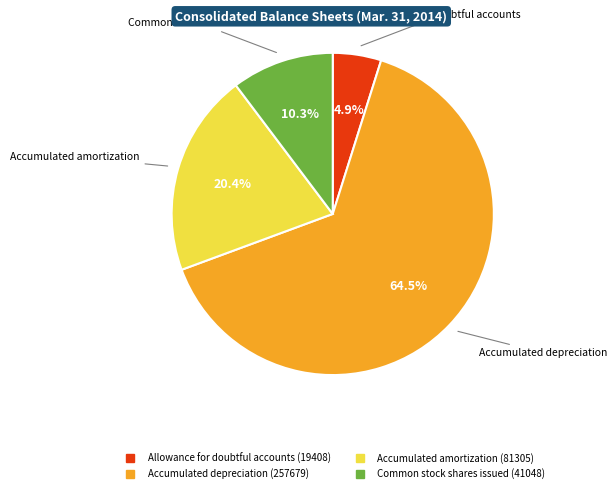

Is Accumulated amortization the majority of the pie?

No